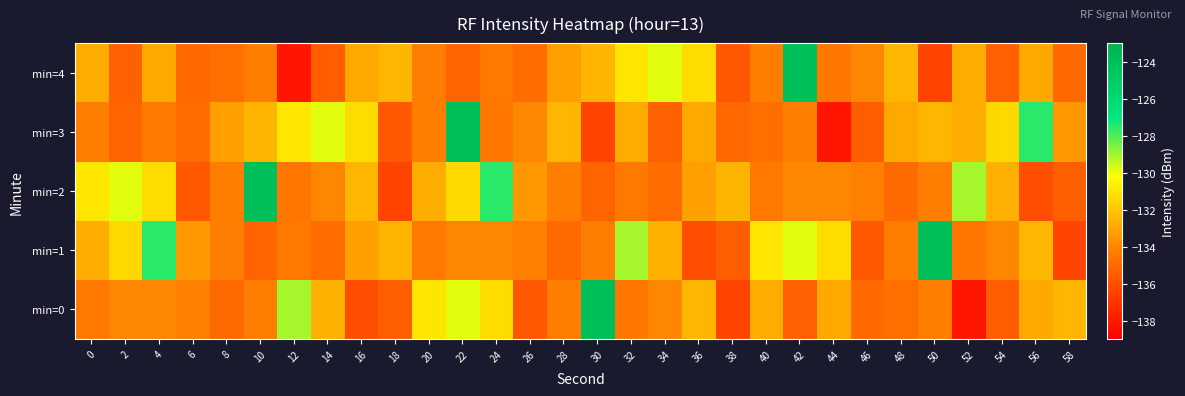

At how many categories does at least one series exceed -136?

30